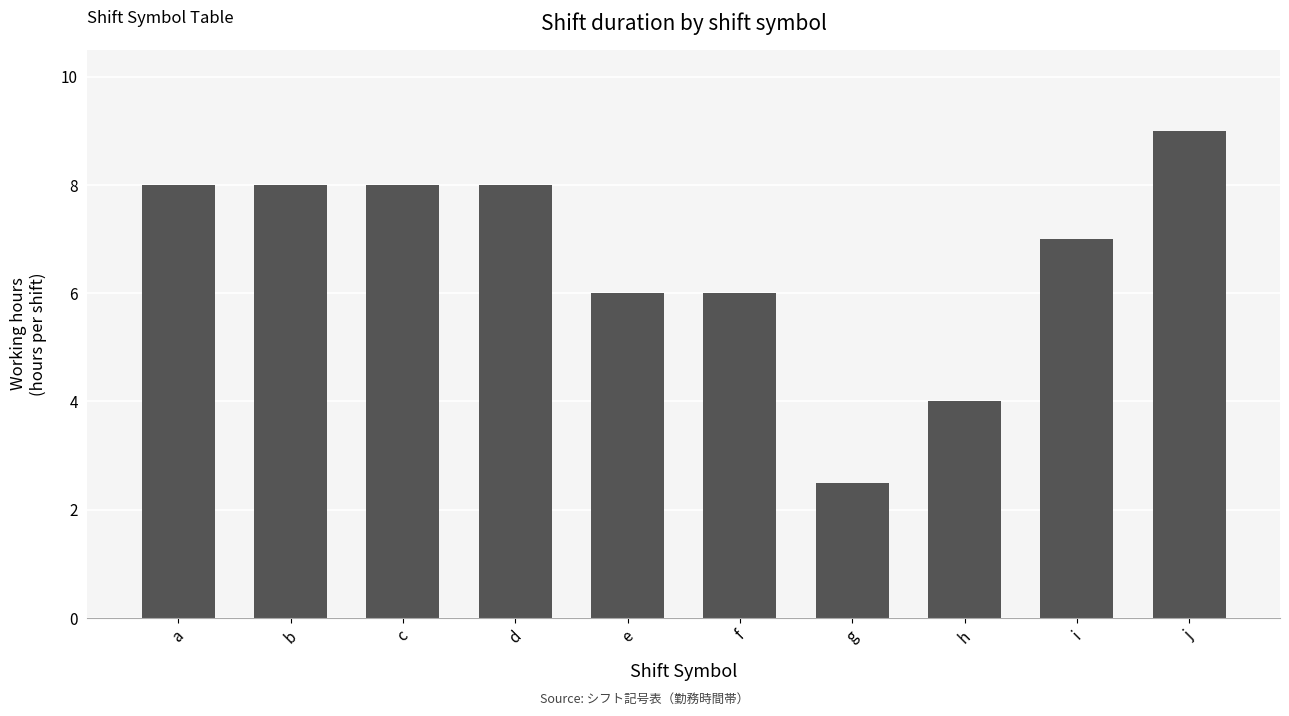

How many bars are there in total?

10